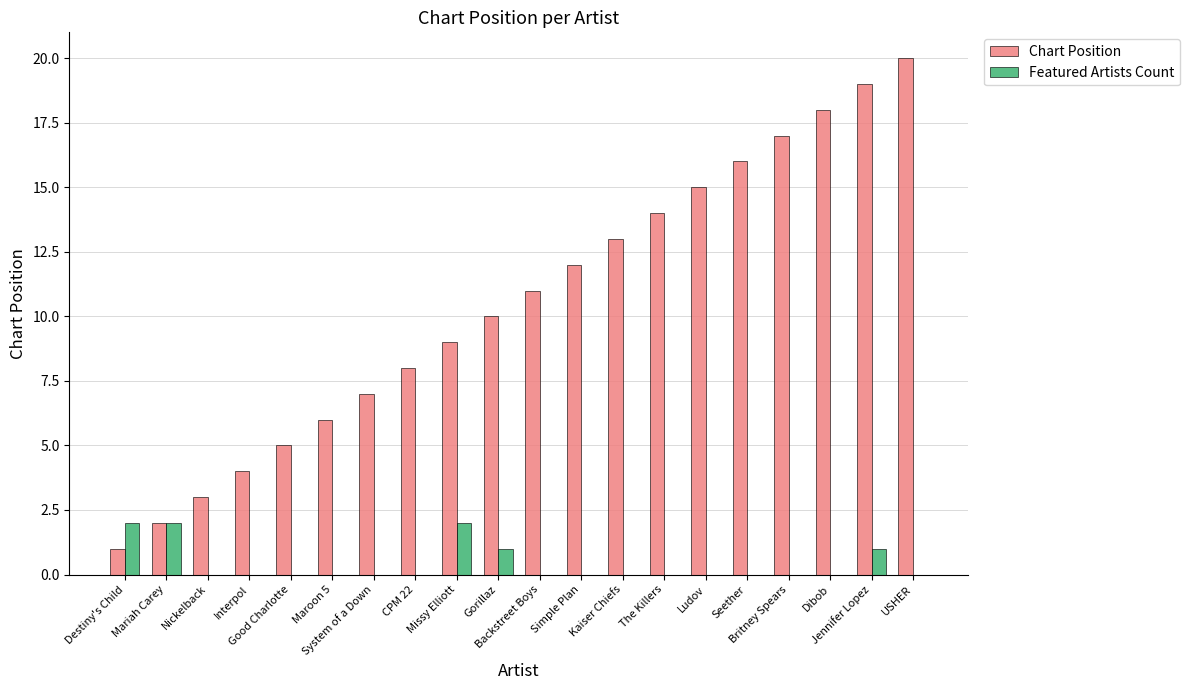

Reading left to right, transcribe all the data shown in this chart.

Chart Position: 1	2	3	4	5	6	7	8	9	10	11	12	13	14	15	16	17	18	19	20
Featured Artists Count: 2	2	0	0	0	0	0	0	2	1	0	0	0	0	0	0	0	0	1	0